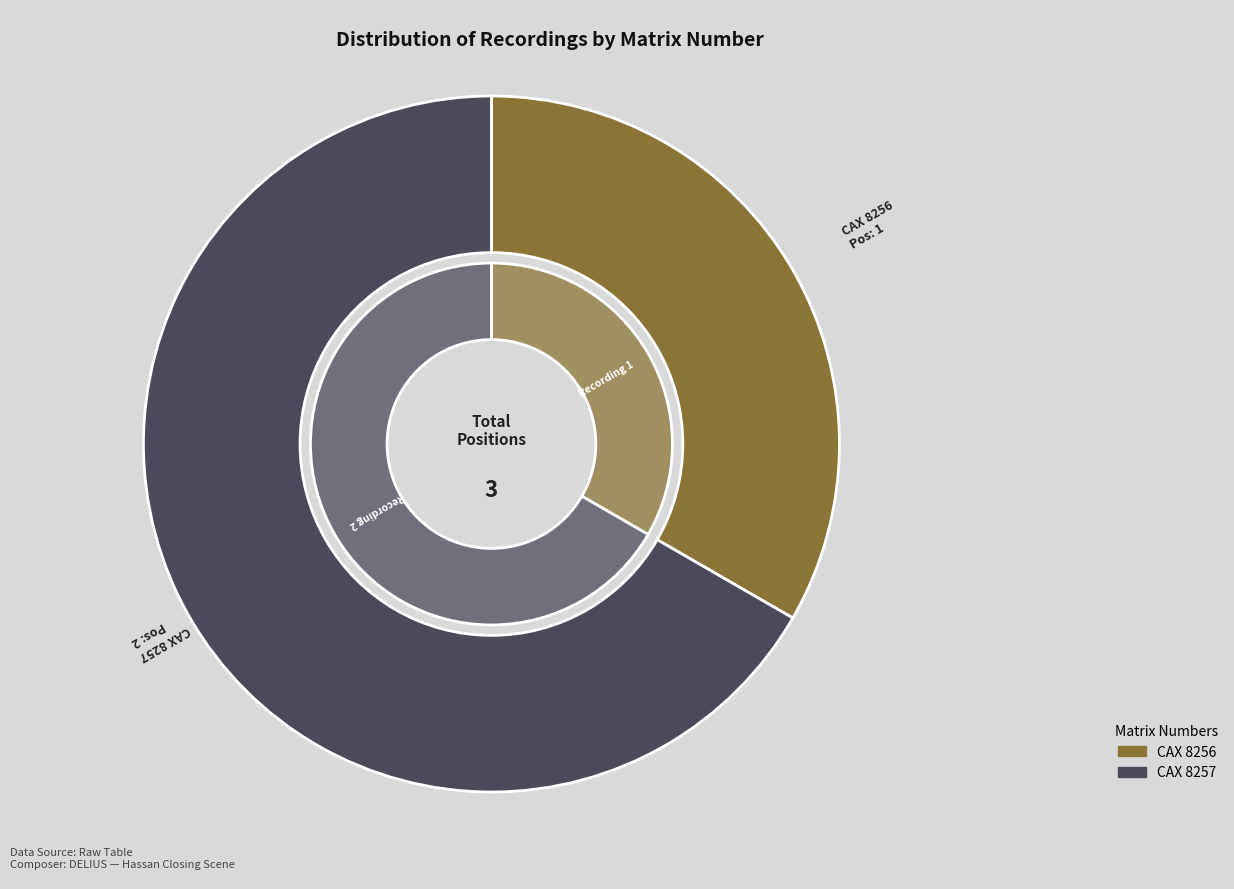

Which category has the smallest portion of the pie?

CAX 8256